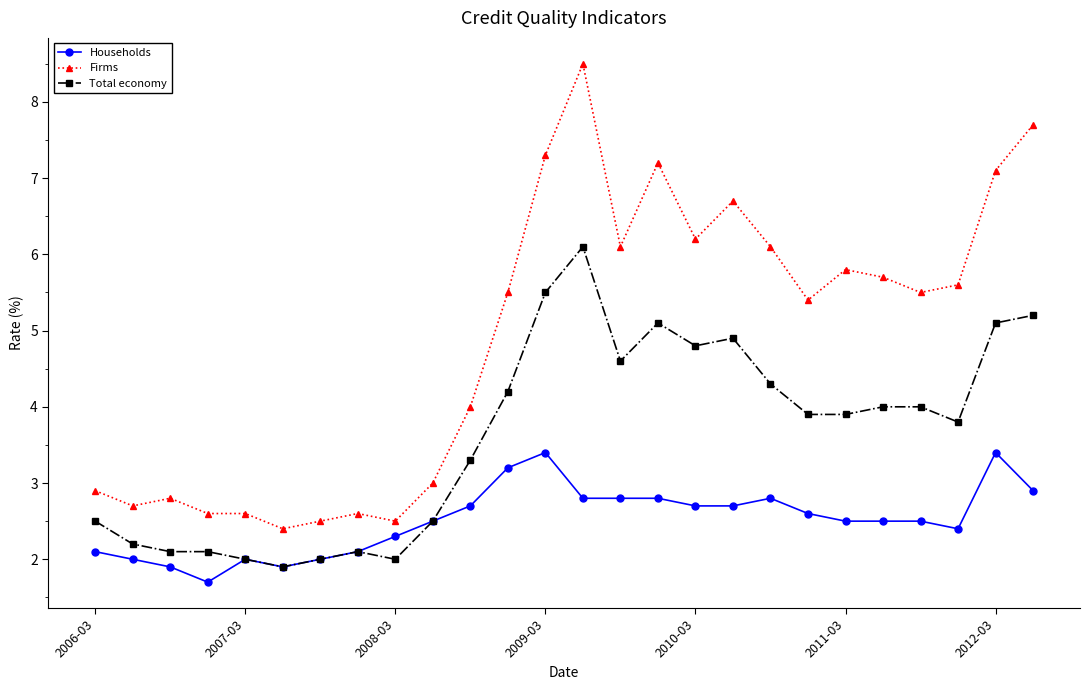

What is the difference between the second highest and minimum values in the Firms series?

5.3